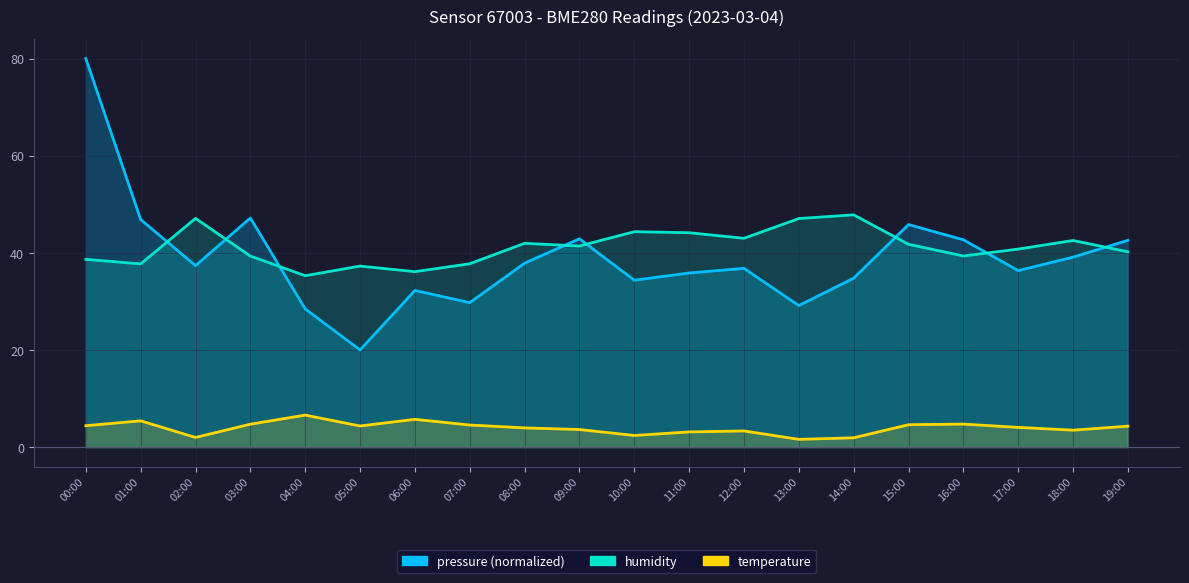

What position from the left is 02:00?

3